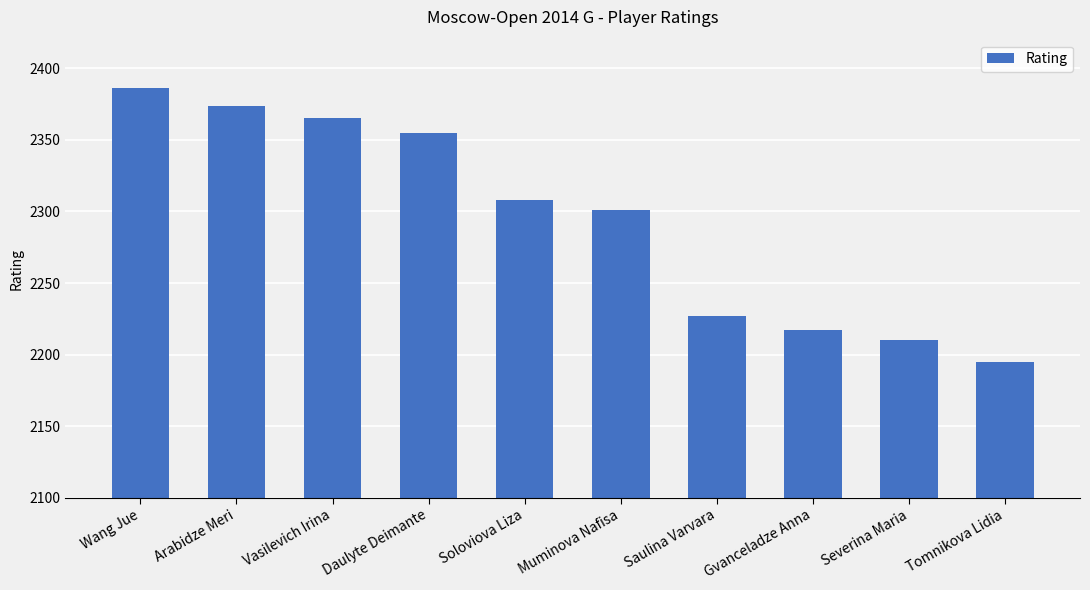

The chart shows a value of 3638 at Daulyte Deimante. True or false?

False